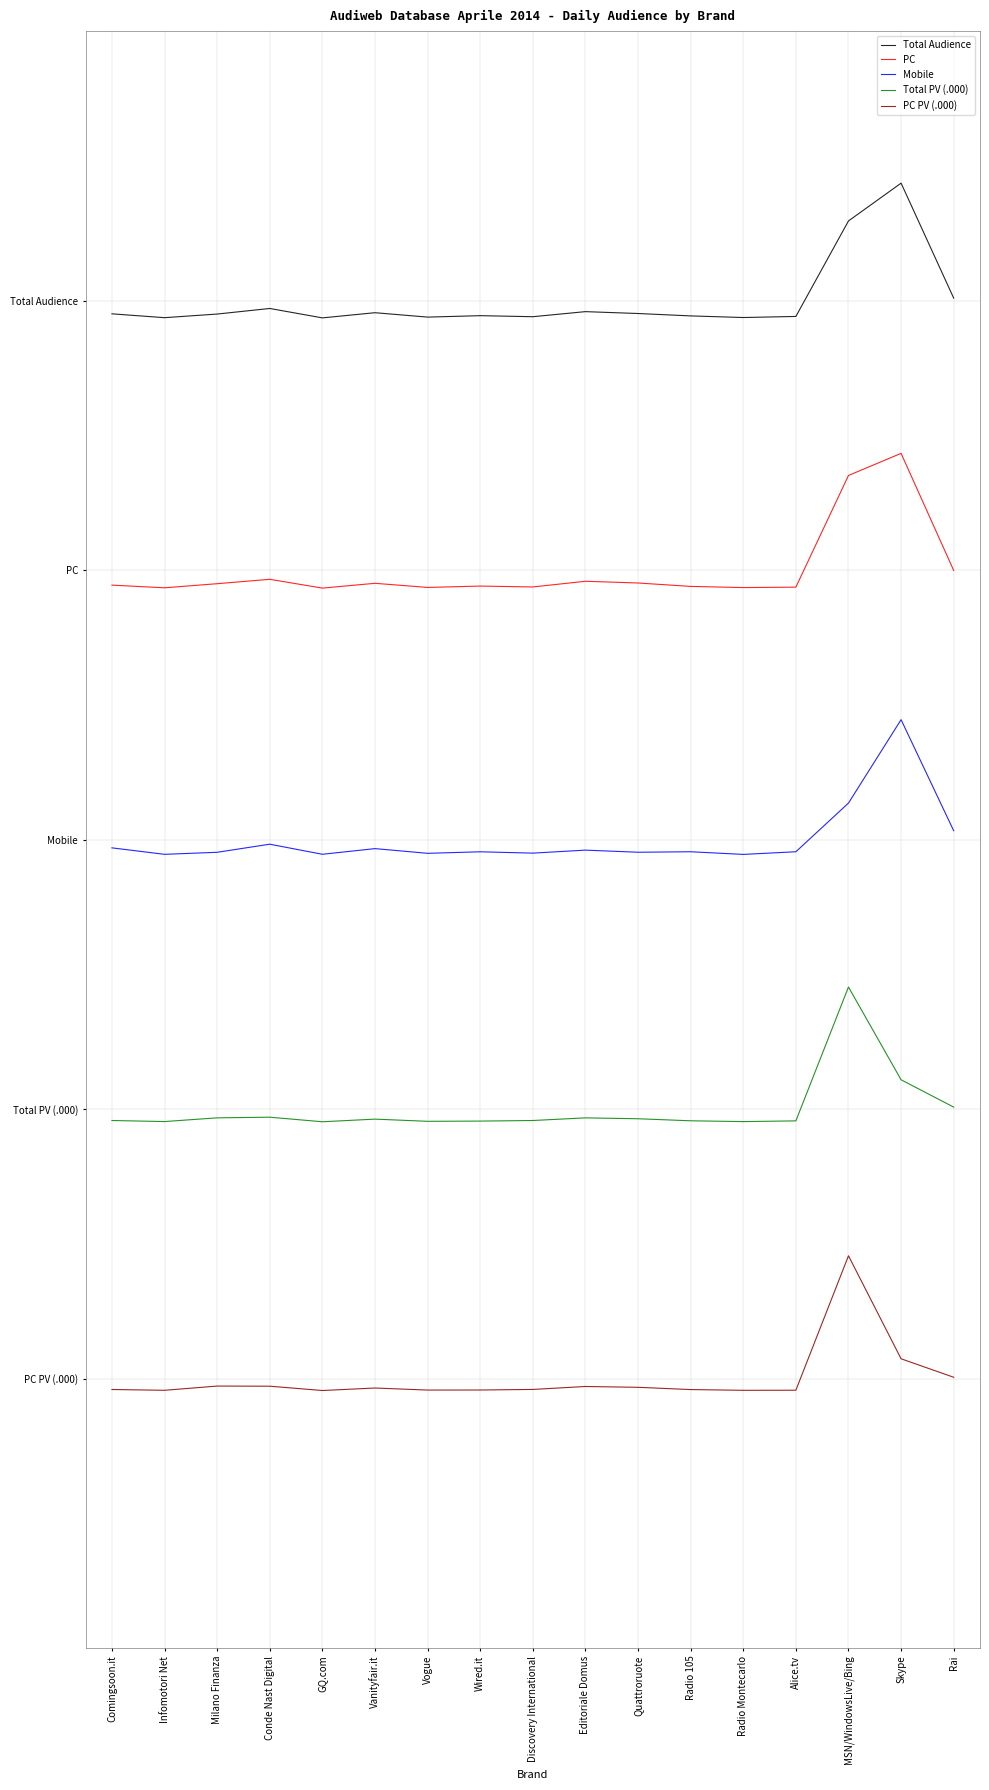

What is the label of the 12th point from the right?

Vanityfair.it